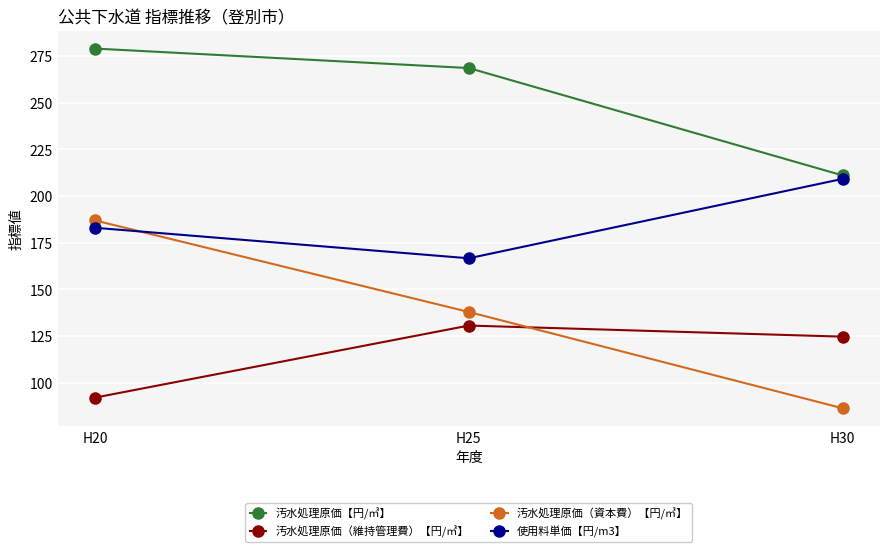

Reading left to right, list all the values displayed in this chart.

汚水処理原価【円/㎥】: H20=278.9	H25=268.5	H30=211.0
汚水処理原価（維持管理費）【円/㎥】: H20=92.0	H25=130.6	H30=124.7
汚水処理原価（資本費）【円/㎥】: H20=186.9	H25=137.9	H30=86.3
使用料単価【円/m3】: H20=183.0	H25=166.6	H30=209.1